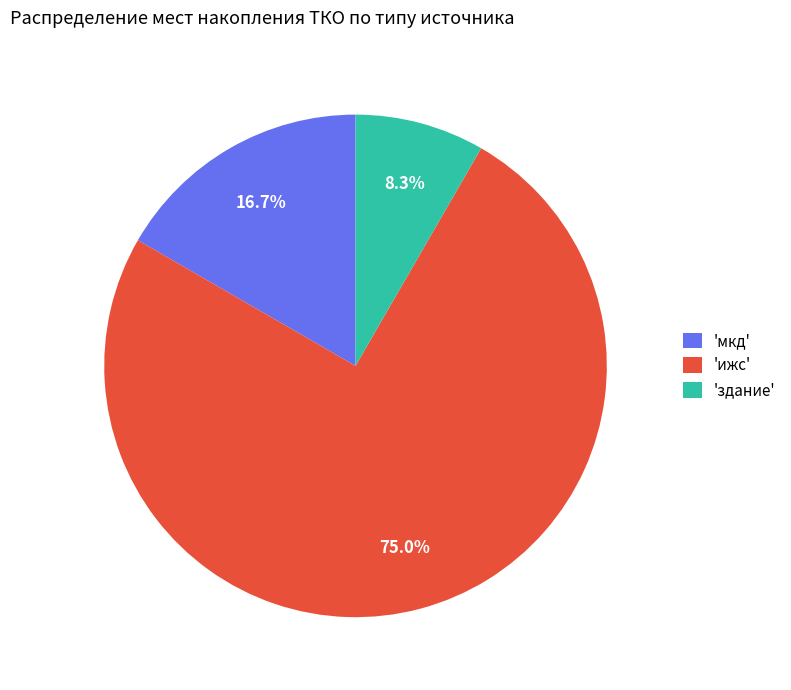

How many slices are in this pie chart?

3